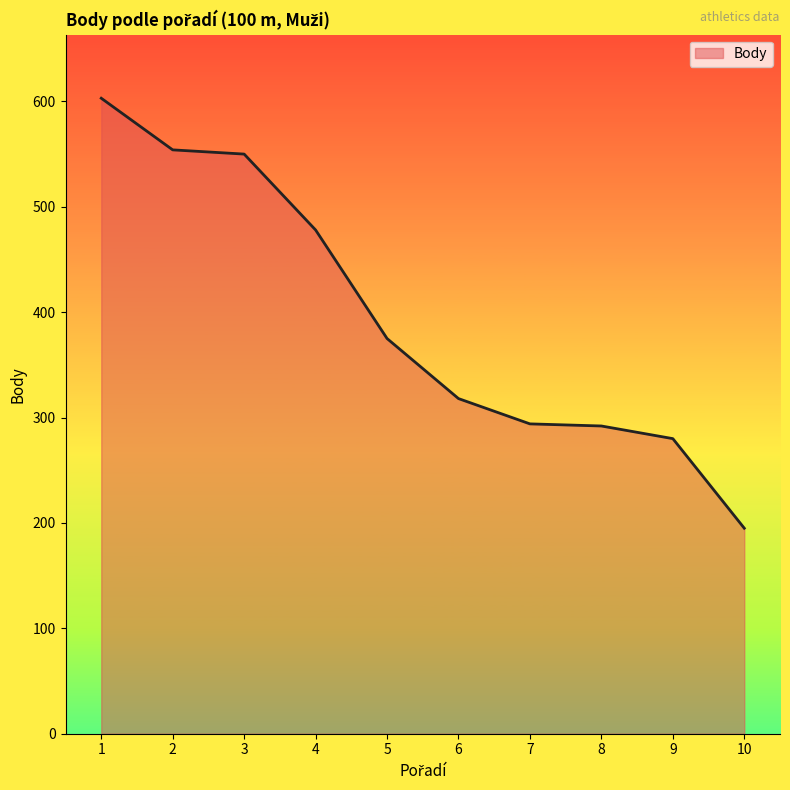

Which category has the highest value across all series?

1